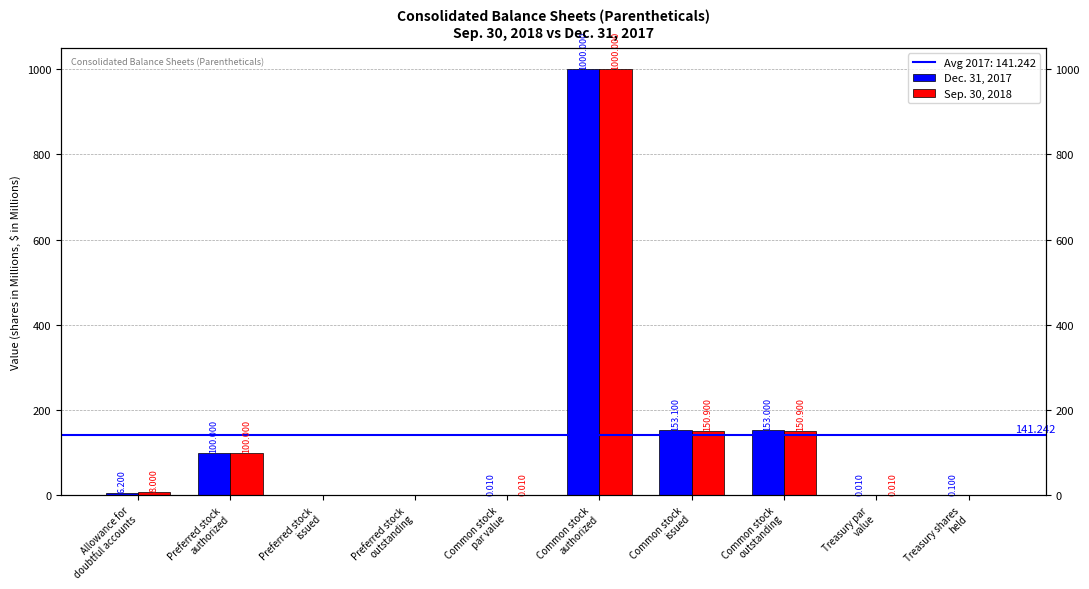

True or false: Sep. 30, 2018 has a value of 100.0 at Preferred stock
authorized.

True